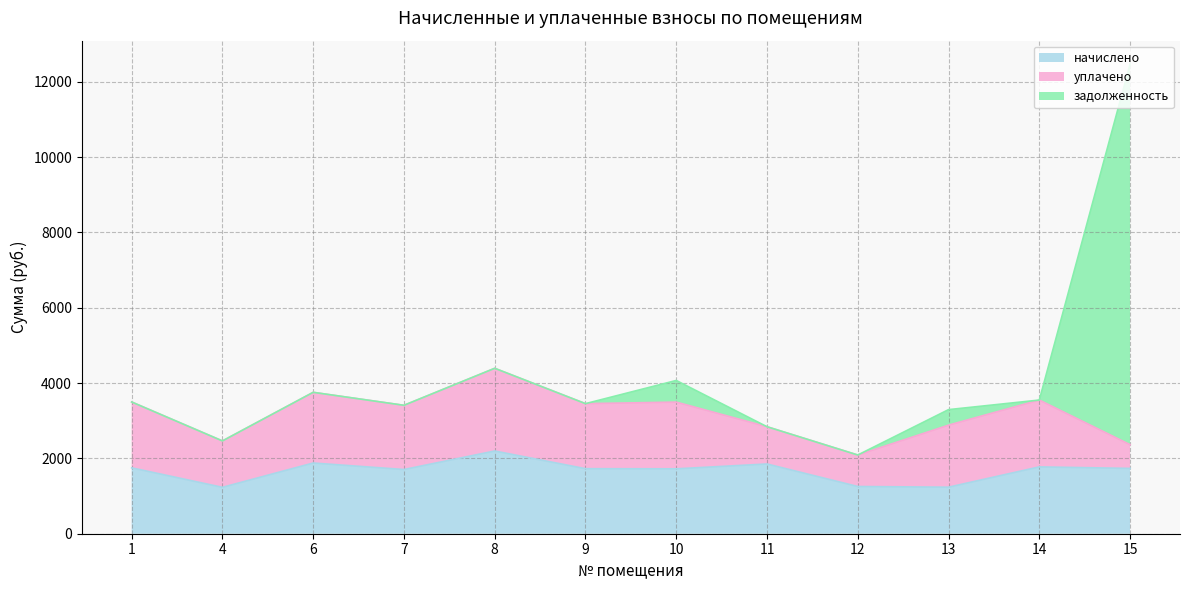

At how many categories does at least one series exceed 4283?

1